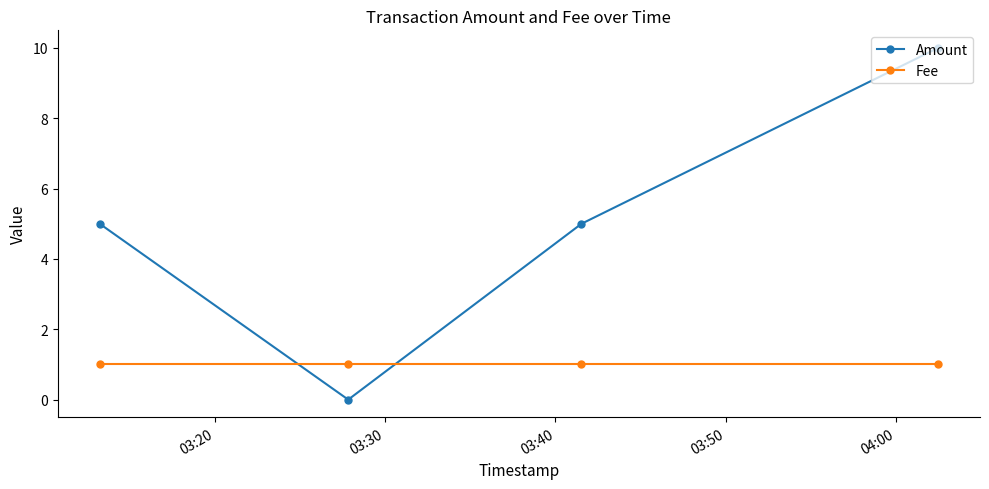

In Amount, how many points are lower than both neighbors (excluding endpoints)?

1